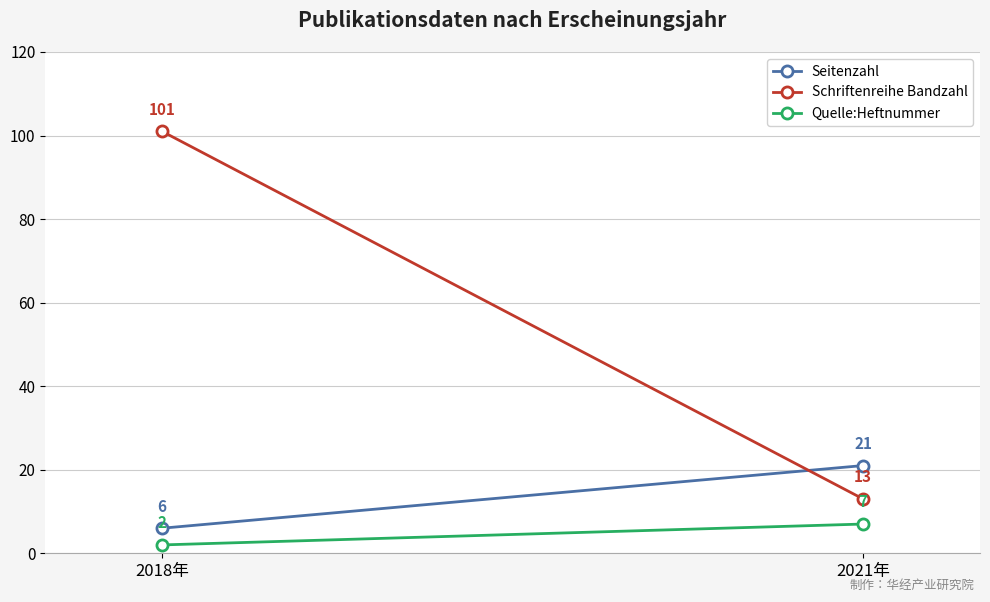

At which category does the chart reach its minimum across all series?

2018年